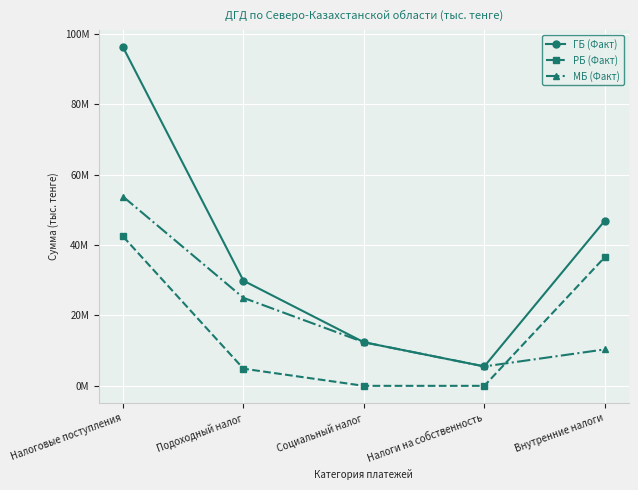

At which label does РБ (Факт) first exceed 4873860?

Налоговые поступления